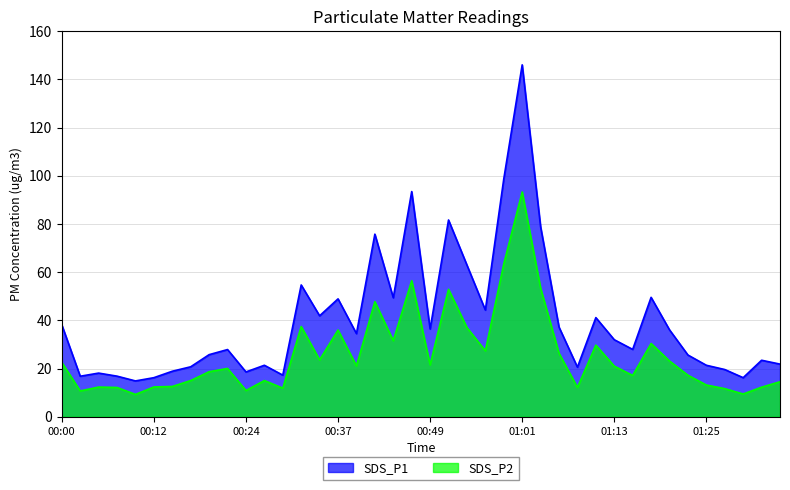

True or false: SDS_P1 has more than 2 interior local peaks.

True